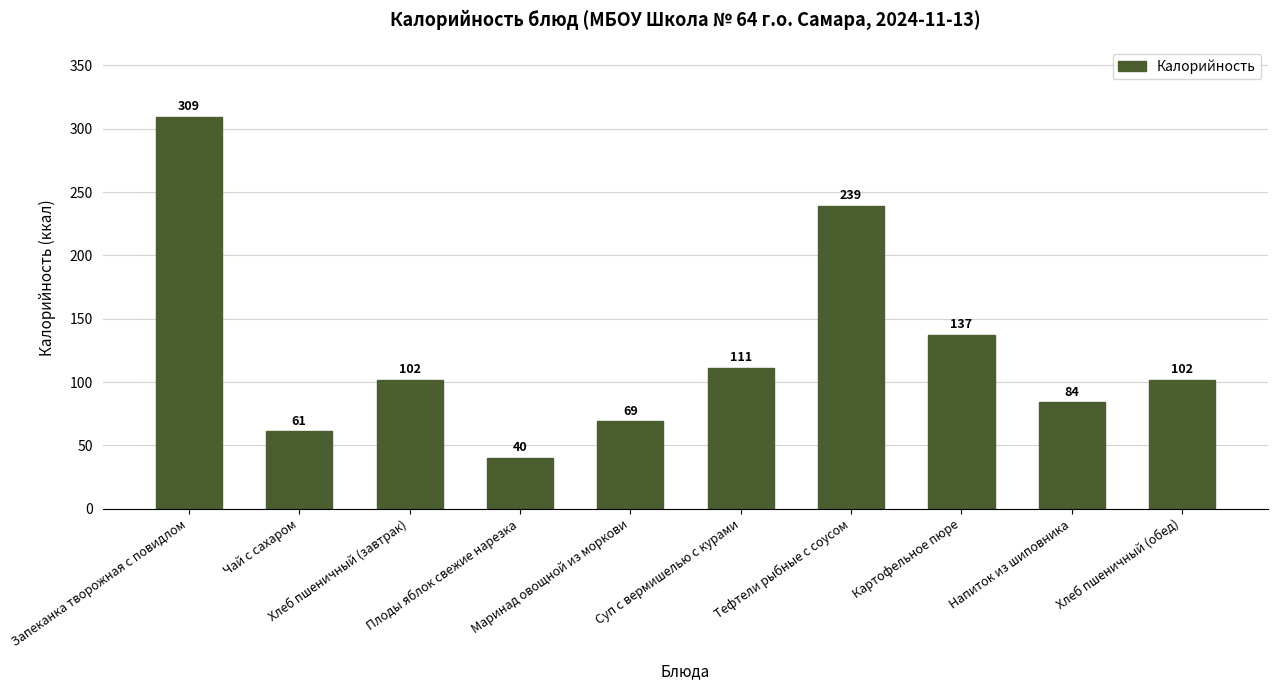

Are the bars horizontal?

No